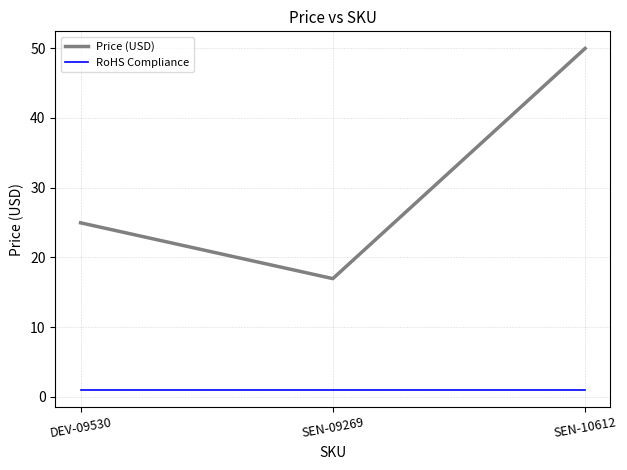

What is the total value across all series at SEN-10612?

51.0